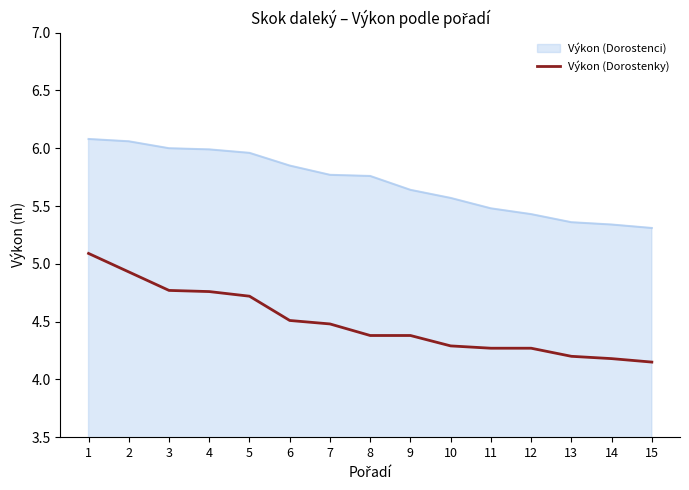

How many distinct data groups are displayed?

2